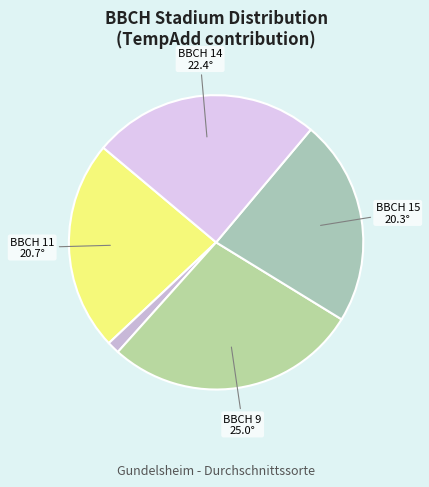

How many segments does this pie chart have?

5